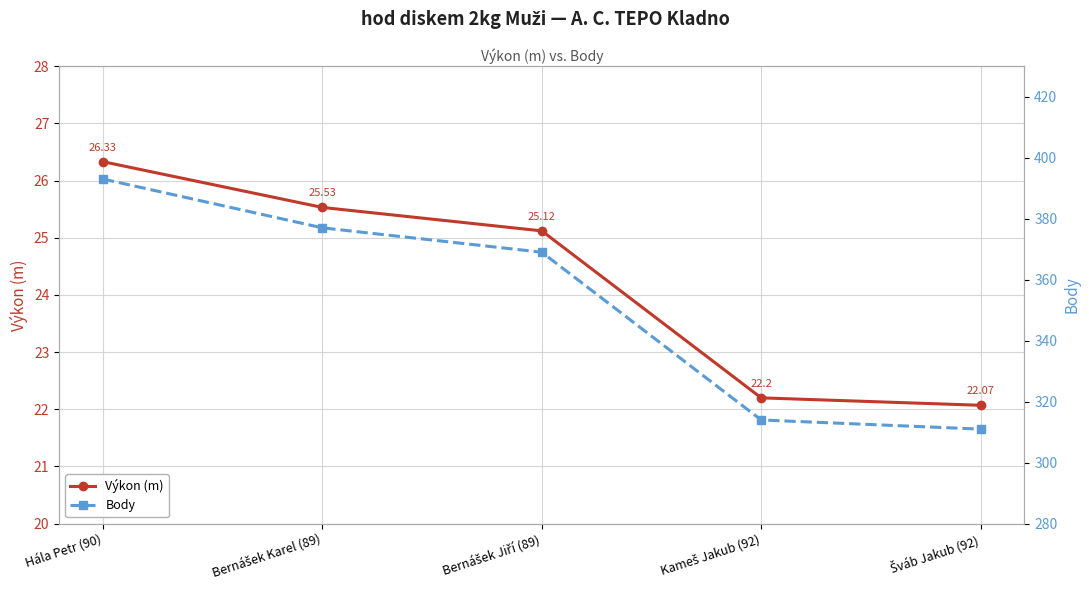

What is the difference between the maximum and minimum values in the Výkon (m) series?

4.3